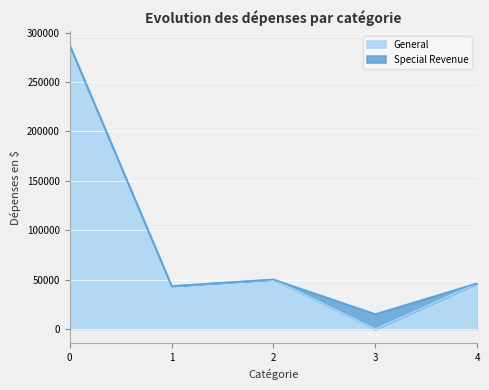

What is the difference between the maximum and second lowest values in the General series?

243402